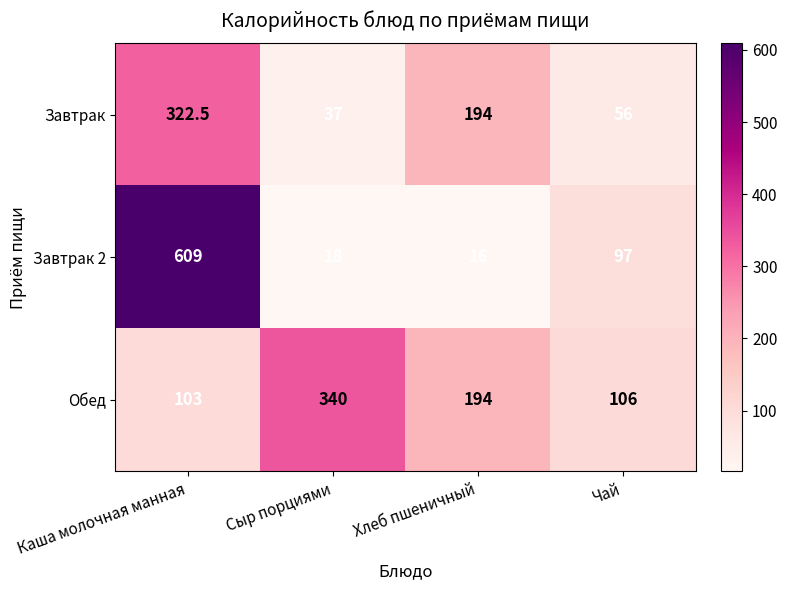

What is the total value across all series at Каша молочная манная?

1034.5